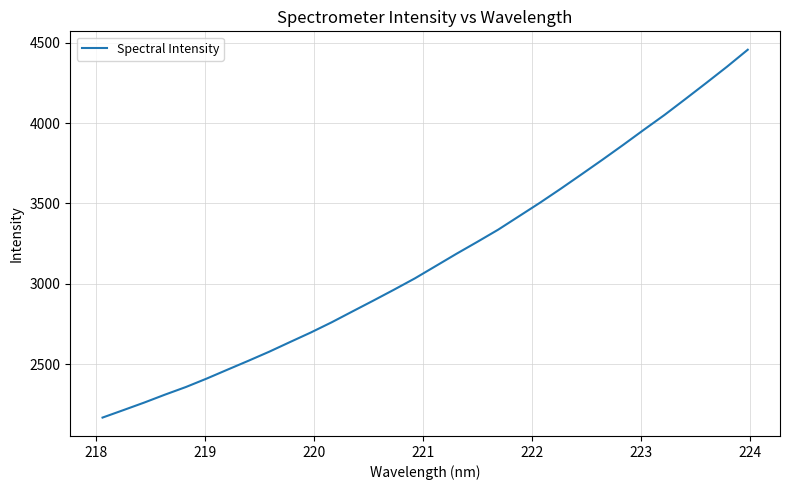

What is the minimum value shown in the chart?

2166.4